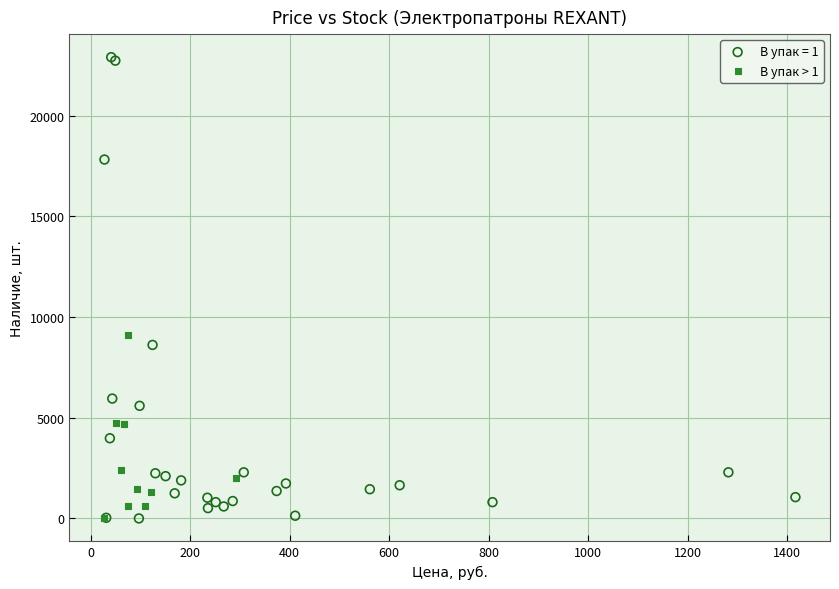

Which series reaches the maximum Y coordinate?

В упак = 1